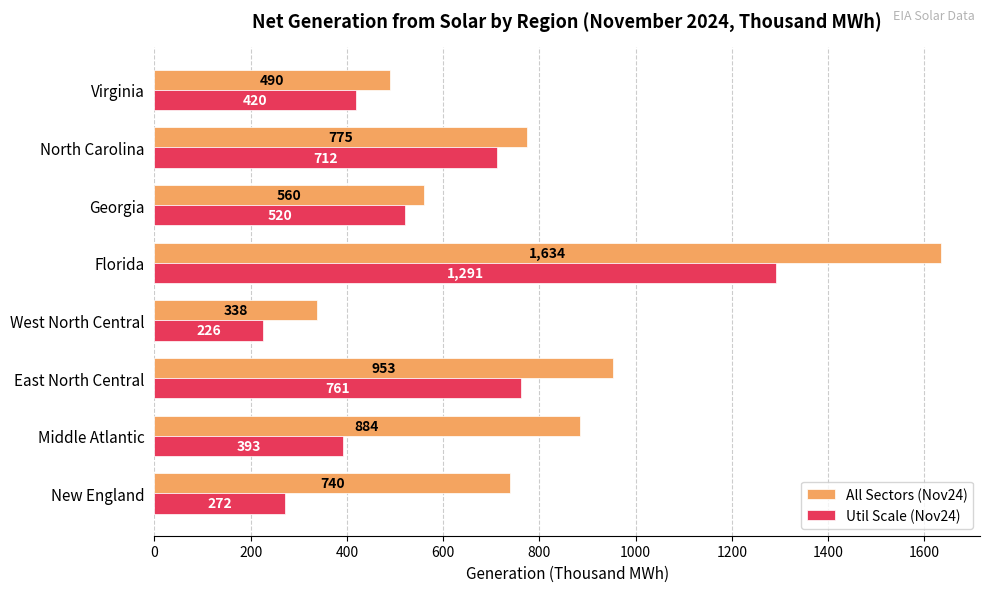

The value of All Sectors (Nov24) at East North Central is 610. True or false?

False